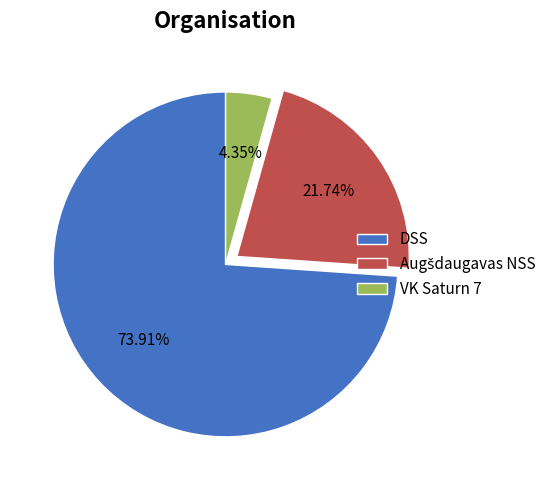

Which has a higher value, DSS or VK Saturn 7?

DSS